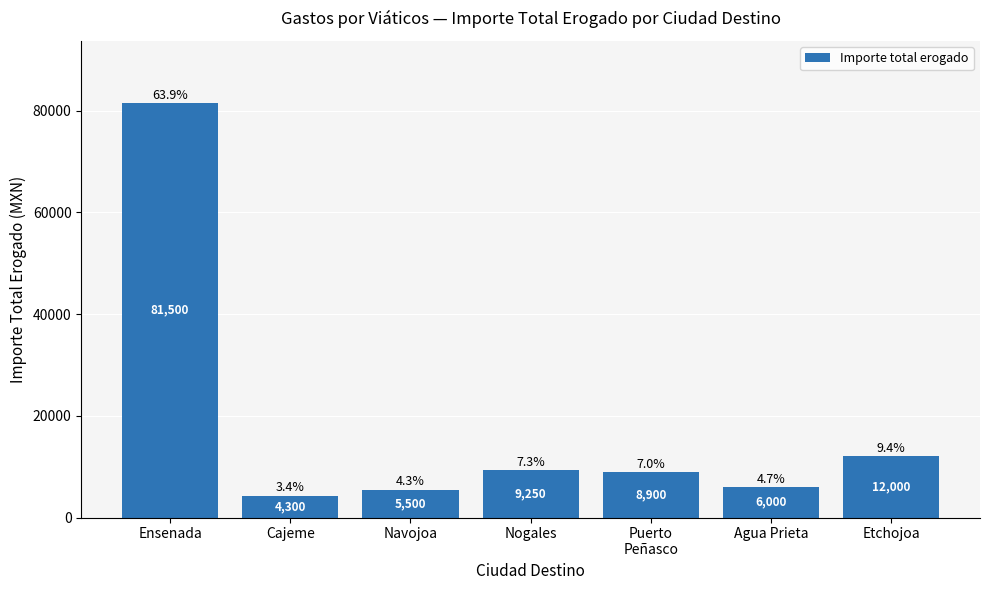

True or false: the data shows 1730 at Agua Prieta.

False